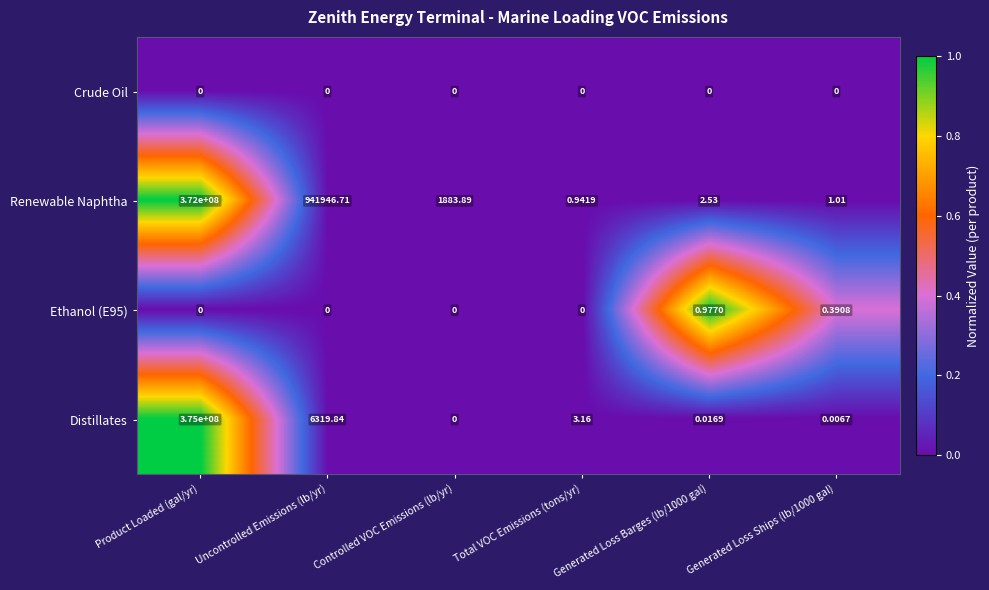

How many values in the Distillates series exceed 3?

3